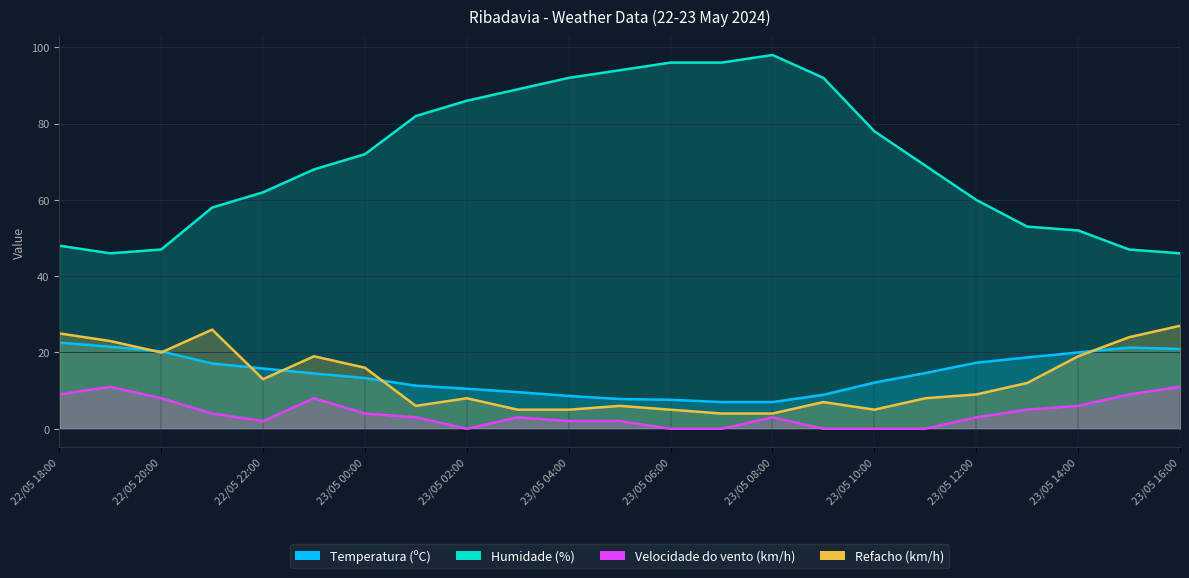

At which label is Velocidade do vento (km/h) closest to 5?

23/05 13:00